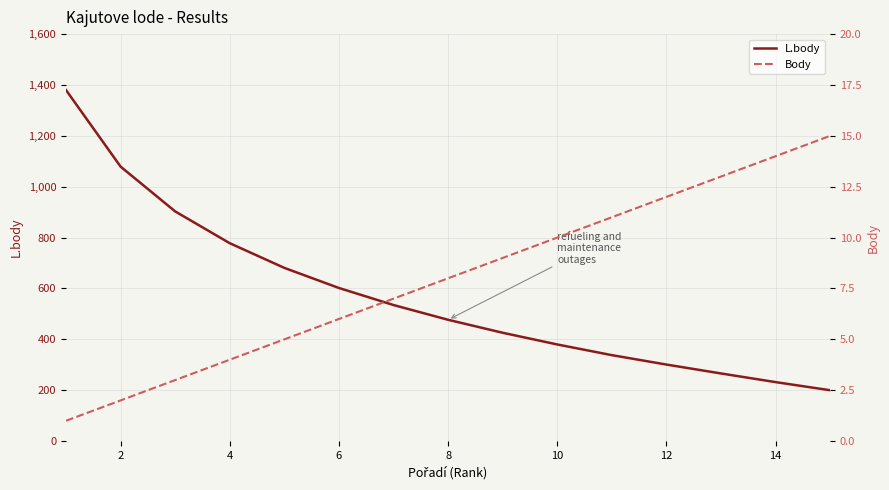

Reading right to left, list all the values displayed in this chart.

L.body: 200	232	266	301	338	380	426	477	535	602	681	778	903	1079	1380
Body: 15	14	13	12	11	10	9	8	7	6	5	4	3	2	1